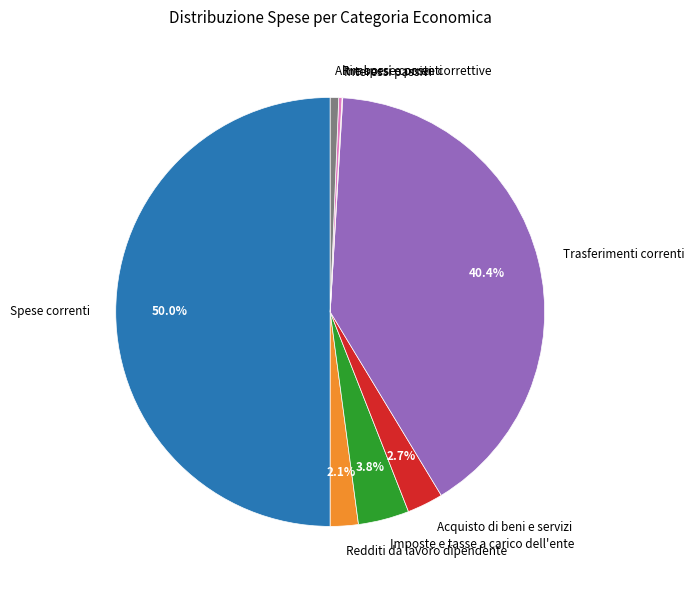

What percentage is the Trasferimenti correnti slice, to the nearest percent?

40%